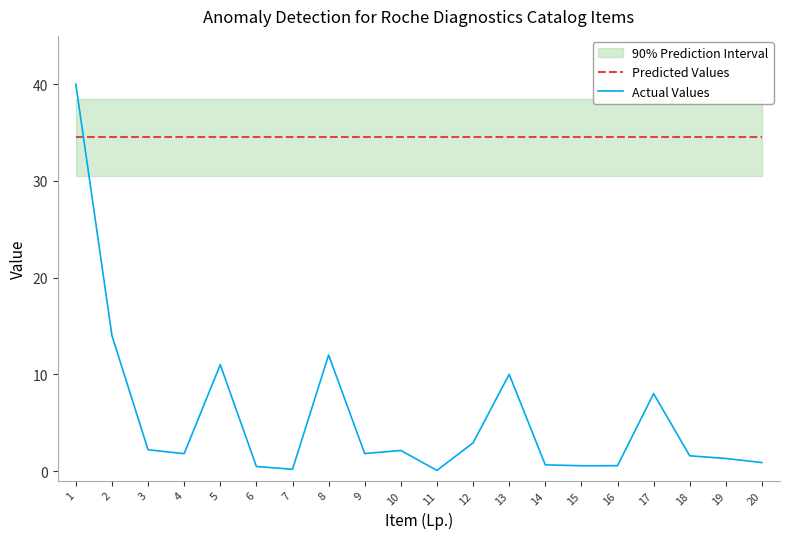

What is the value of the Predicted Values point at the 7th from the left?

34.5